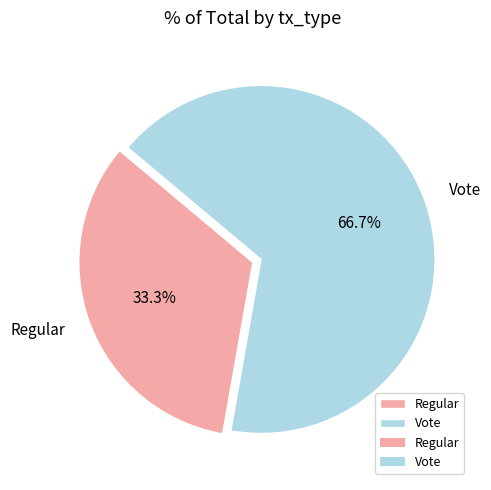

What is the majority slice?

Vote